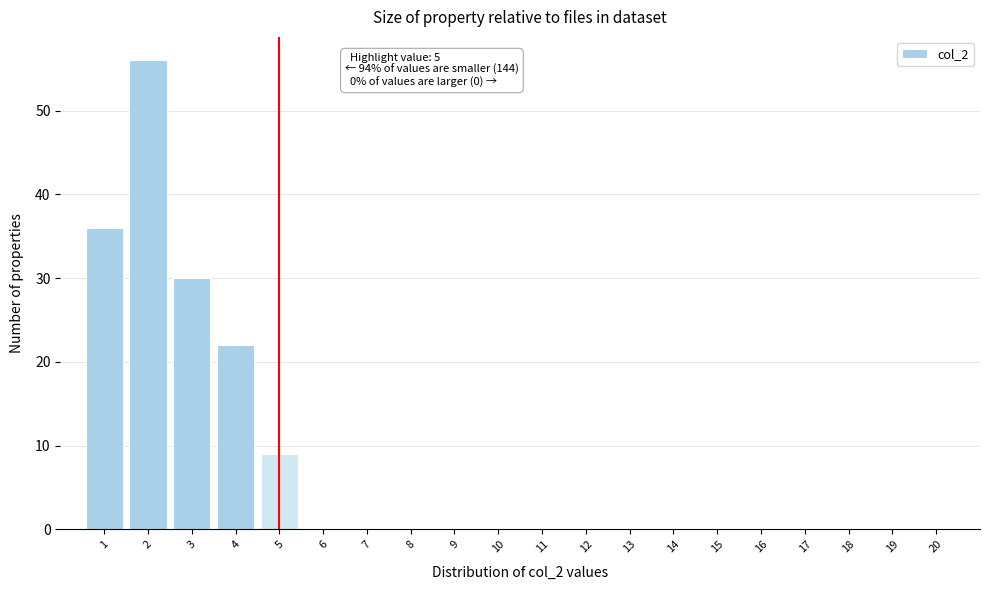

Over which range of the x-axis is the bar tallest?

1.5 to 2.5